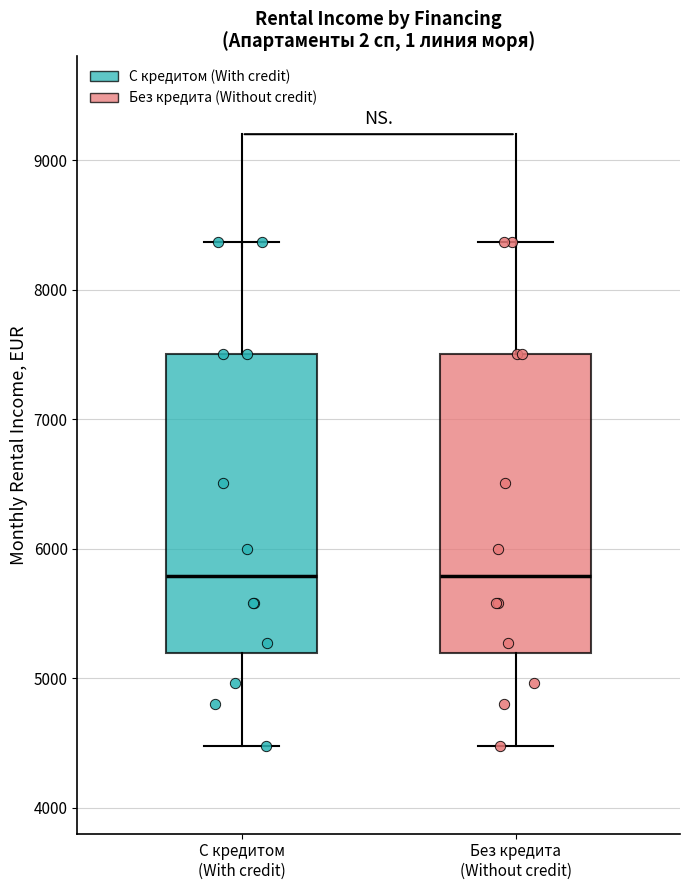

Reading left to right, read every box against the y-axis: the position of its median line, the range the box covers, and the ends of its whiskers. The values are not printed on the chart, so give them approximately, as read against the axis.

С кредитом (With credit): median 5800, box 5200 to 7500, whiskers 4500 to 8400
Без кредита (Without credit): median 5800, box 5200 to 7500, whiskers 4500 to 8400